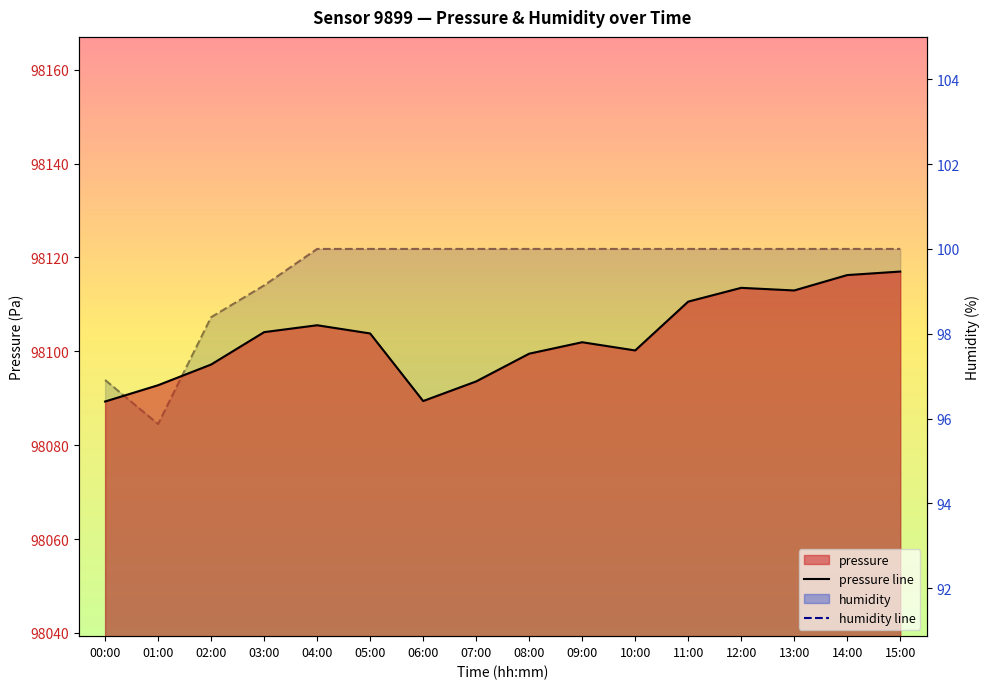

What is the label of the 3rd point from the left?

02:00